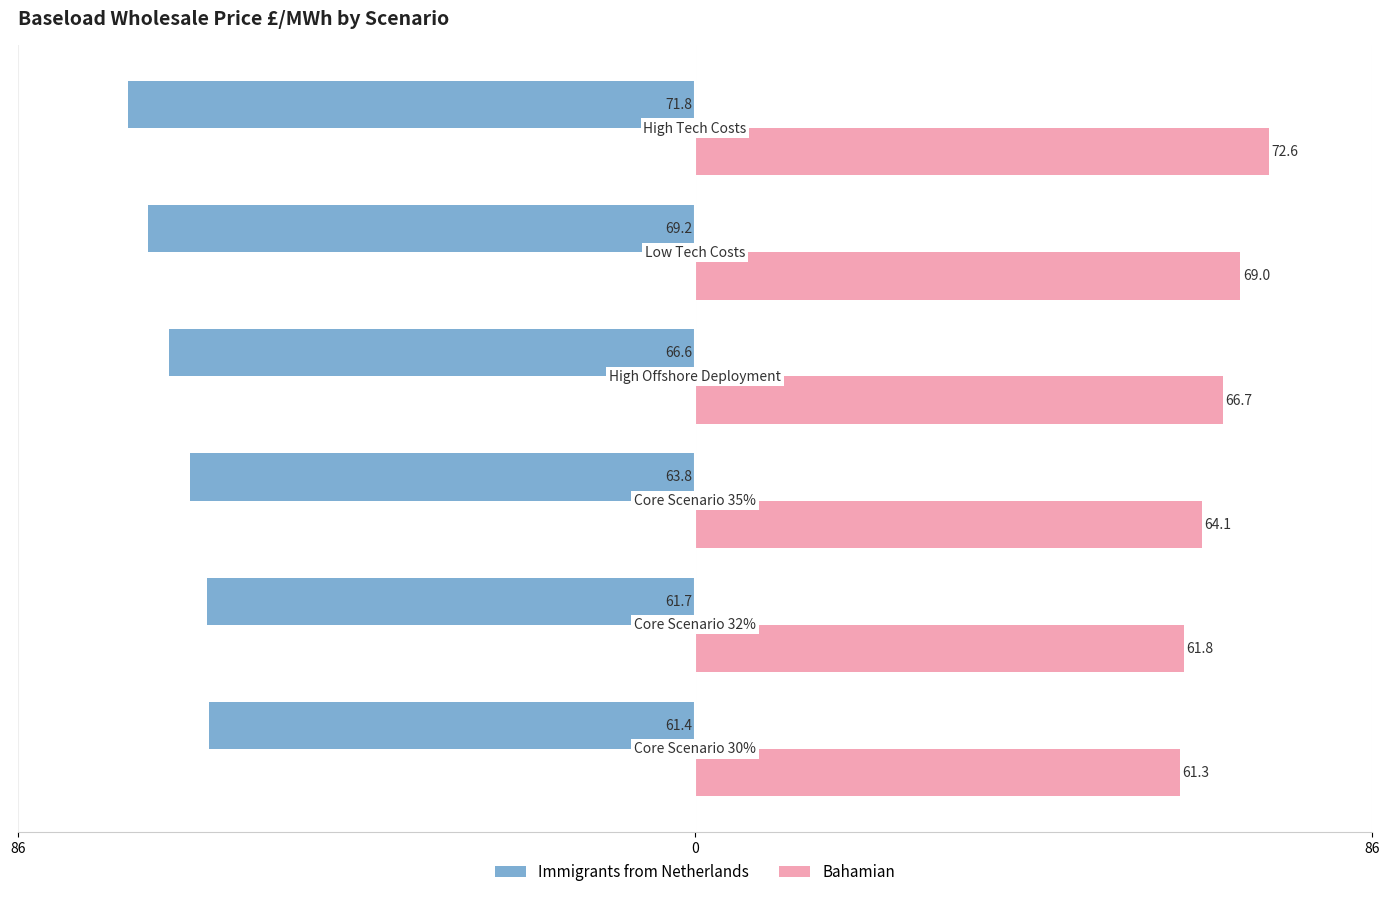

What are all the series names shown in the legend?

Immigrants from Netherlands, Bahamian